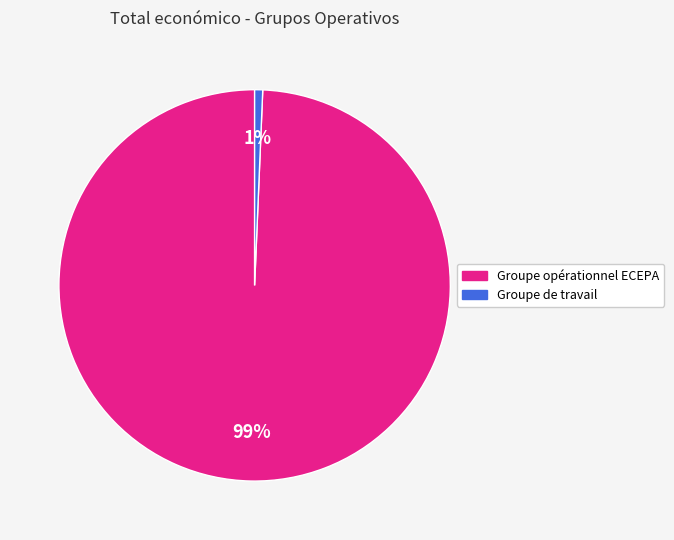

True or false: Groupe opérationnel ECEPA accounts for 99% of the total.

True